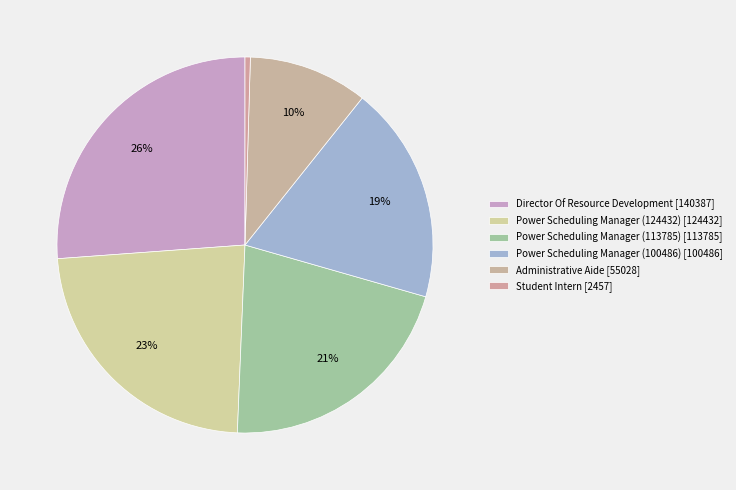

How many segments does this pie chart have?

6